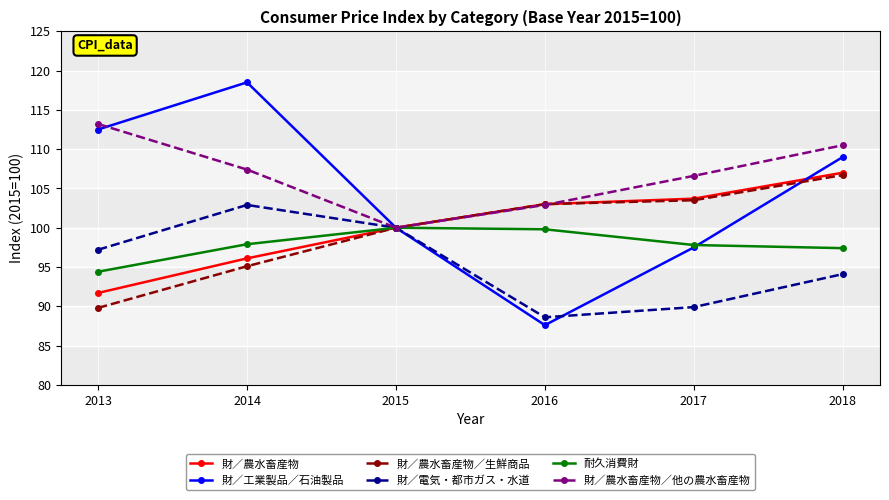

Is it true that 耐久消費財 equals 157.7 at 2018?

False